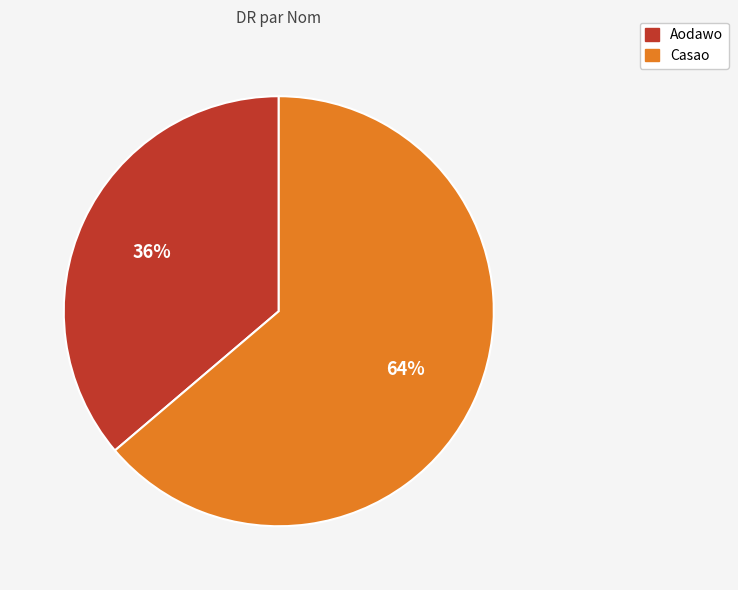

What is the ratio of the value at Aodawo to the value at Casao?

0.6